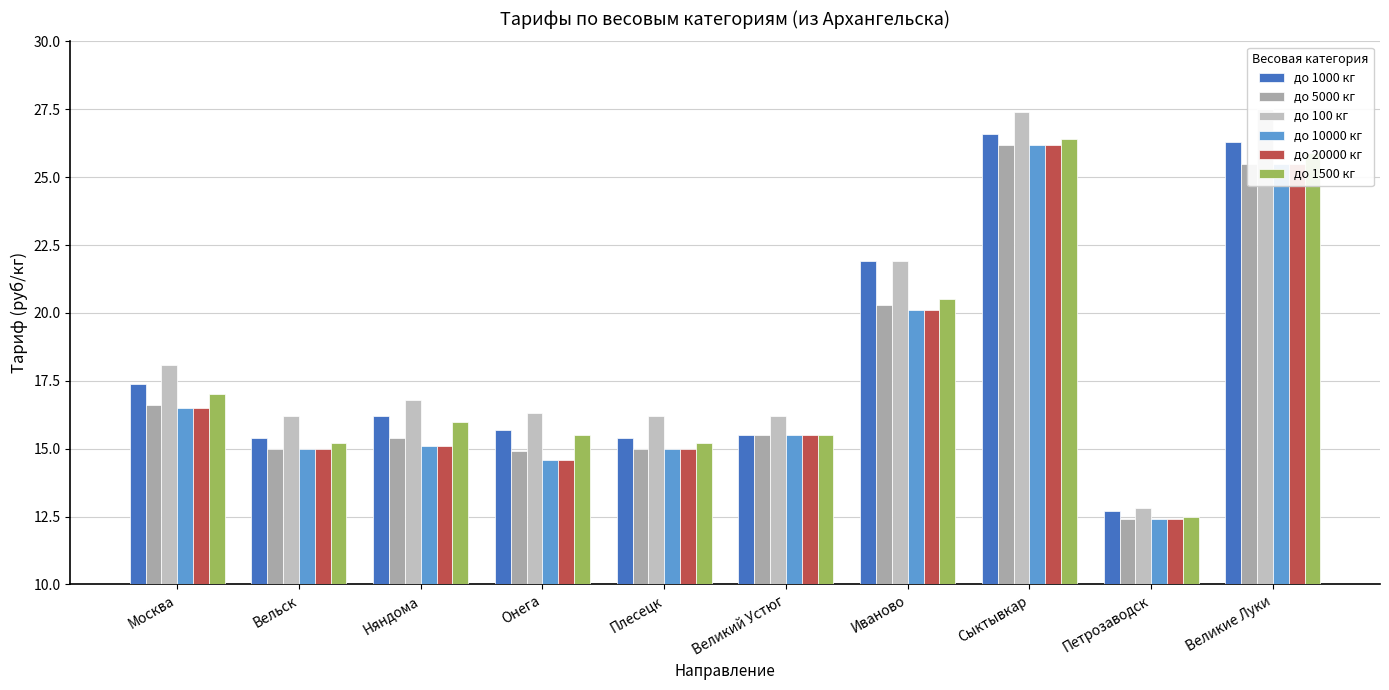

What are all the series names shown in the legend?

до 1000 кг, до 5000 кг, до 100 кг, до 10000 кг, до 20000 кг, до 1500 кг